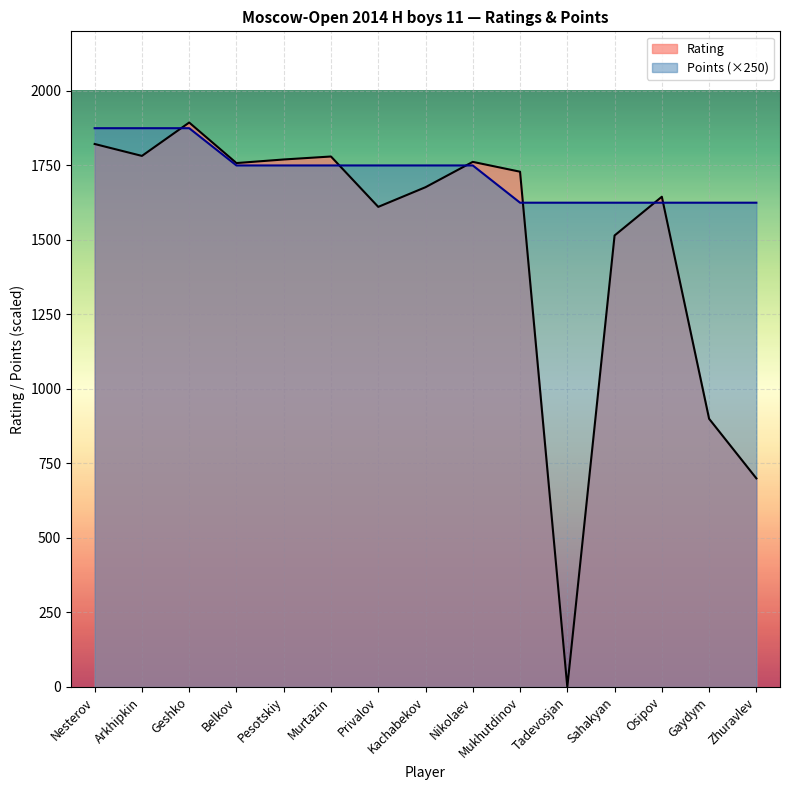

The value of Rating at Tadevosjan is 0. True or false?

True